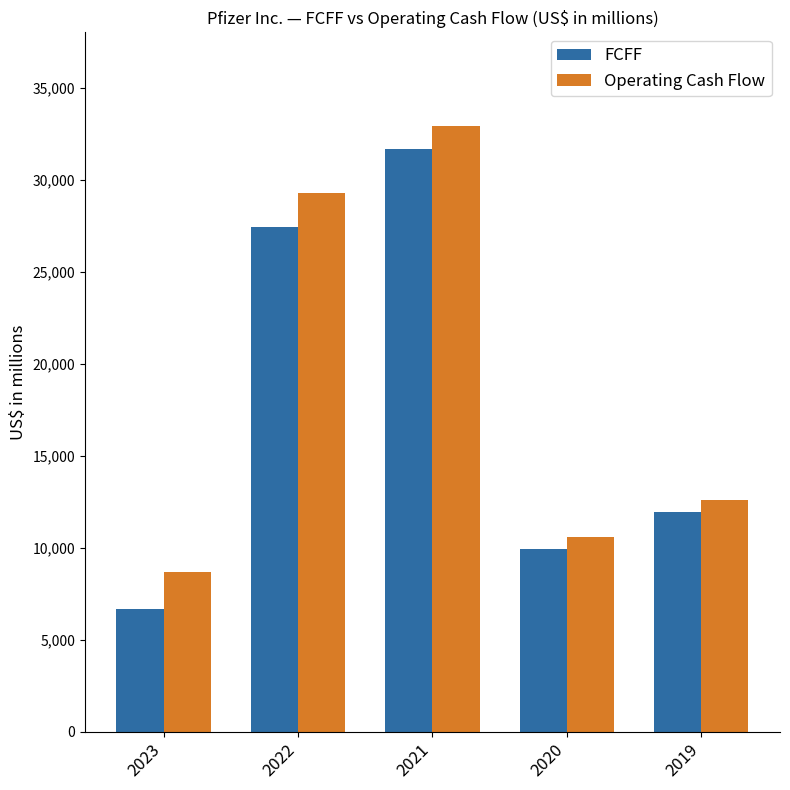

What is the difference between the highest and lowest values at 2019?

662